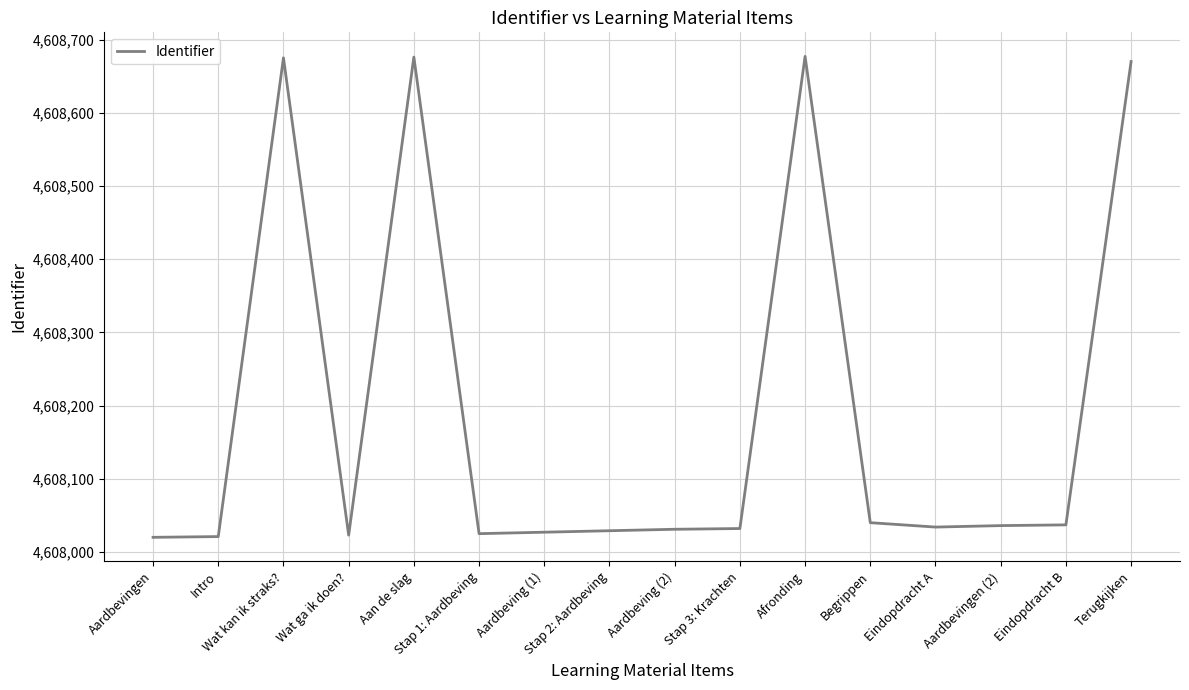

What value does the data have at Eindopdracht B, to the nearest 10?

4608040